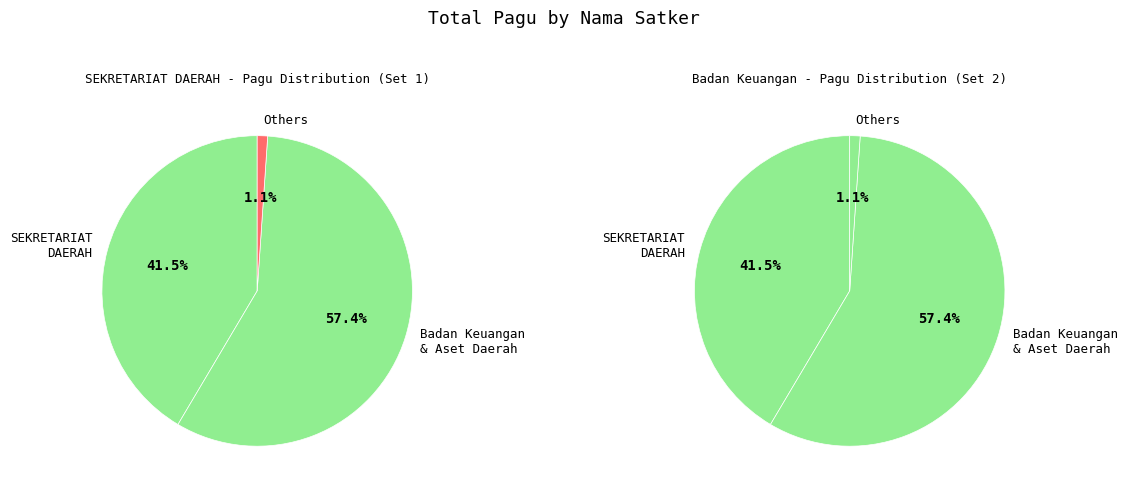

Does Belanja Perjalanan Dinas Biasa (32127135) represent more than half of the total?

No